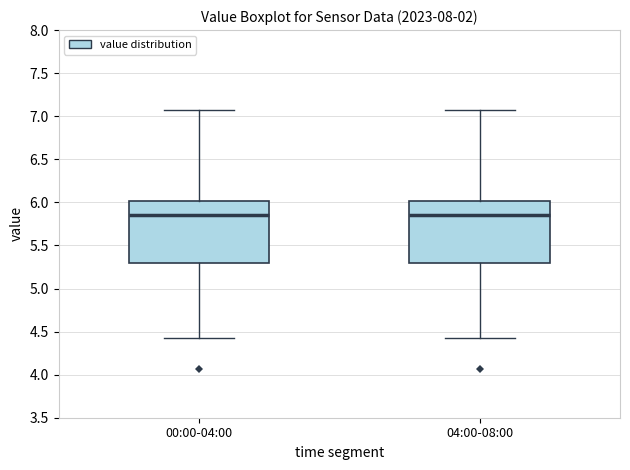

Where is the upper edge of the box for 04:00-08:00 on the y-axis? The values are not printed on the chart, so give them approximately, as read against the axis.

6.00